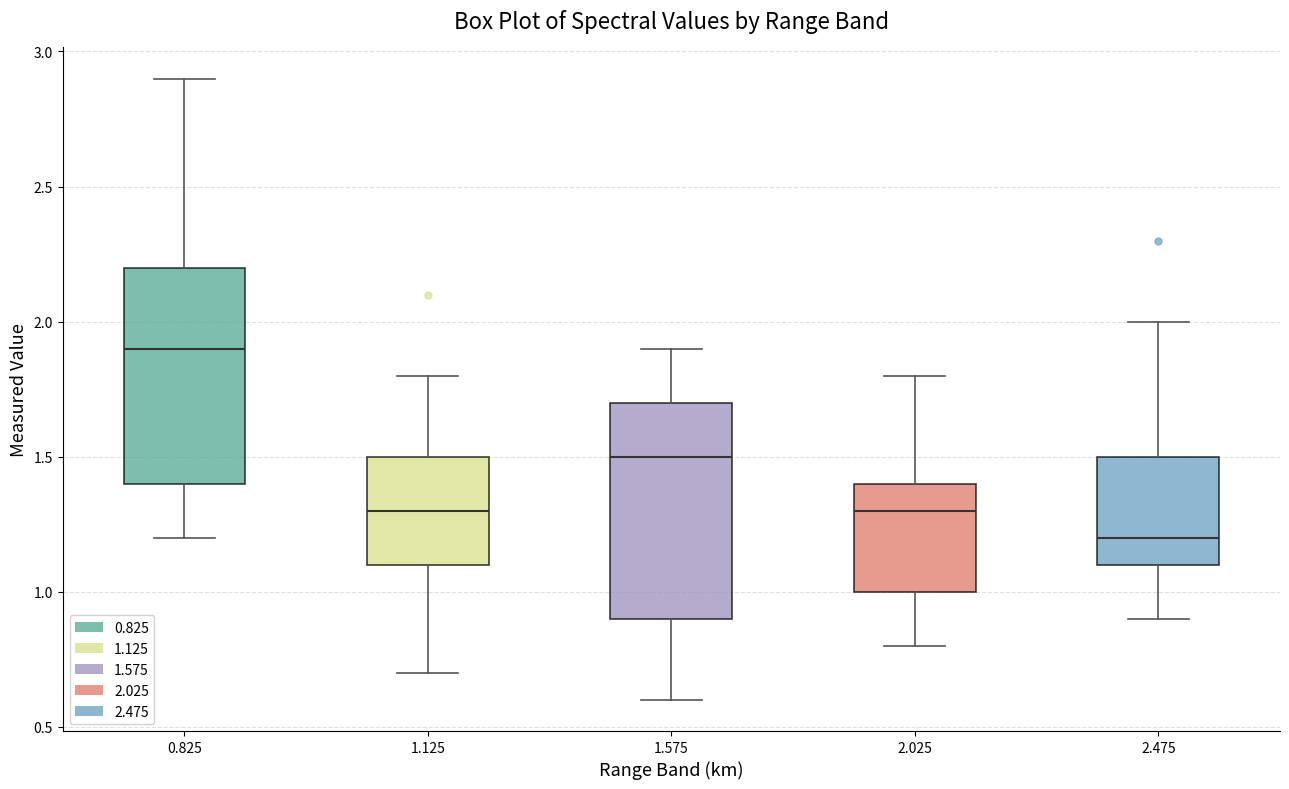

Reading left to right, read every box against the y-axis: the position of its median line, the range the box covers, and the ends of its whiskers. The values are not printed on the chart, so give them approximately, as read against the axis.

0.825: median 1.9, box 1.4 to 2.2, whiskers 1.2 to 2.9
1.125: median 1.3, box 1.1 to 1.5, whiskers 0.7 to 1.8
1.575: median 1.5, box 0.9 to 1.7, whiskers 0.6 to 1.9
2.025: median 1.3, box 1.0 to 1.4, whiskers 0.8 to 1.8
2.475: median 1.2, box 1.1 to 1.5, whiskers 0.9 to 2.0